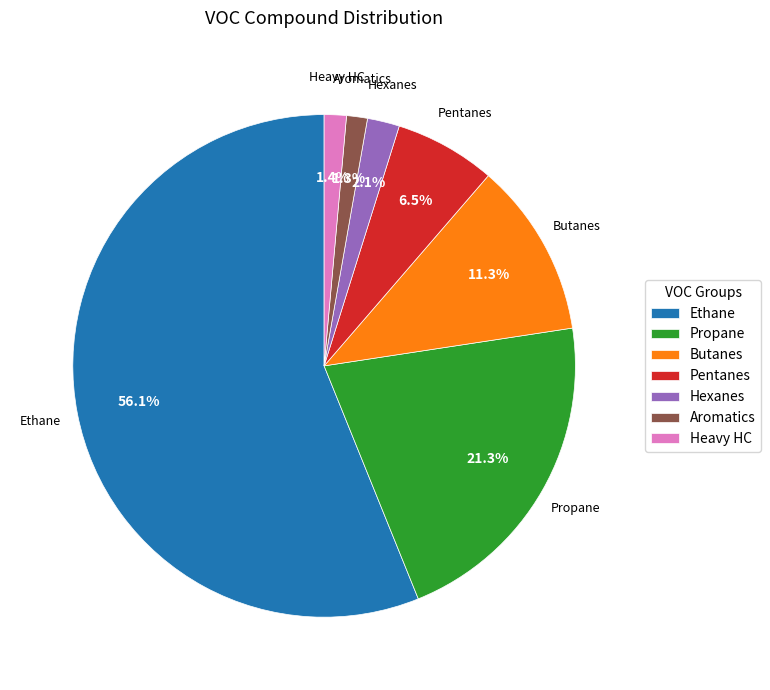

Approximately how many times larger is the value at Ethane compared to Pentanes?

8.6